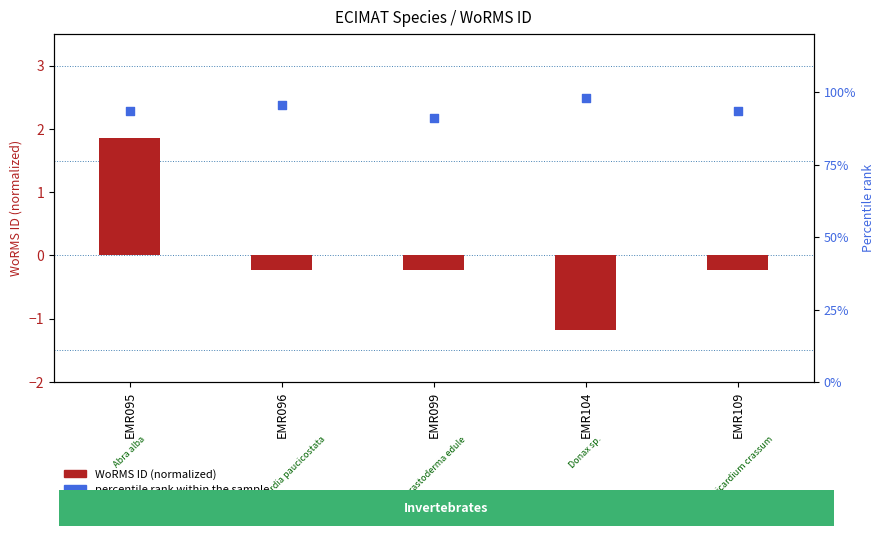

Which series contains the lowest Y value?

WoRMS ID (normalized)